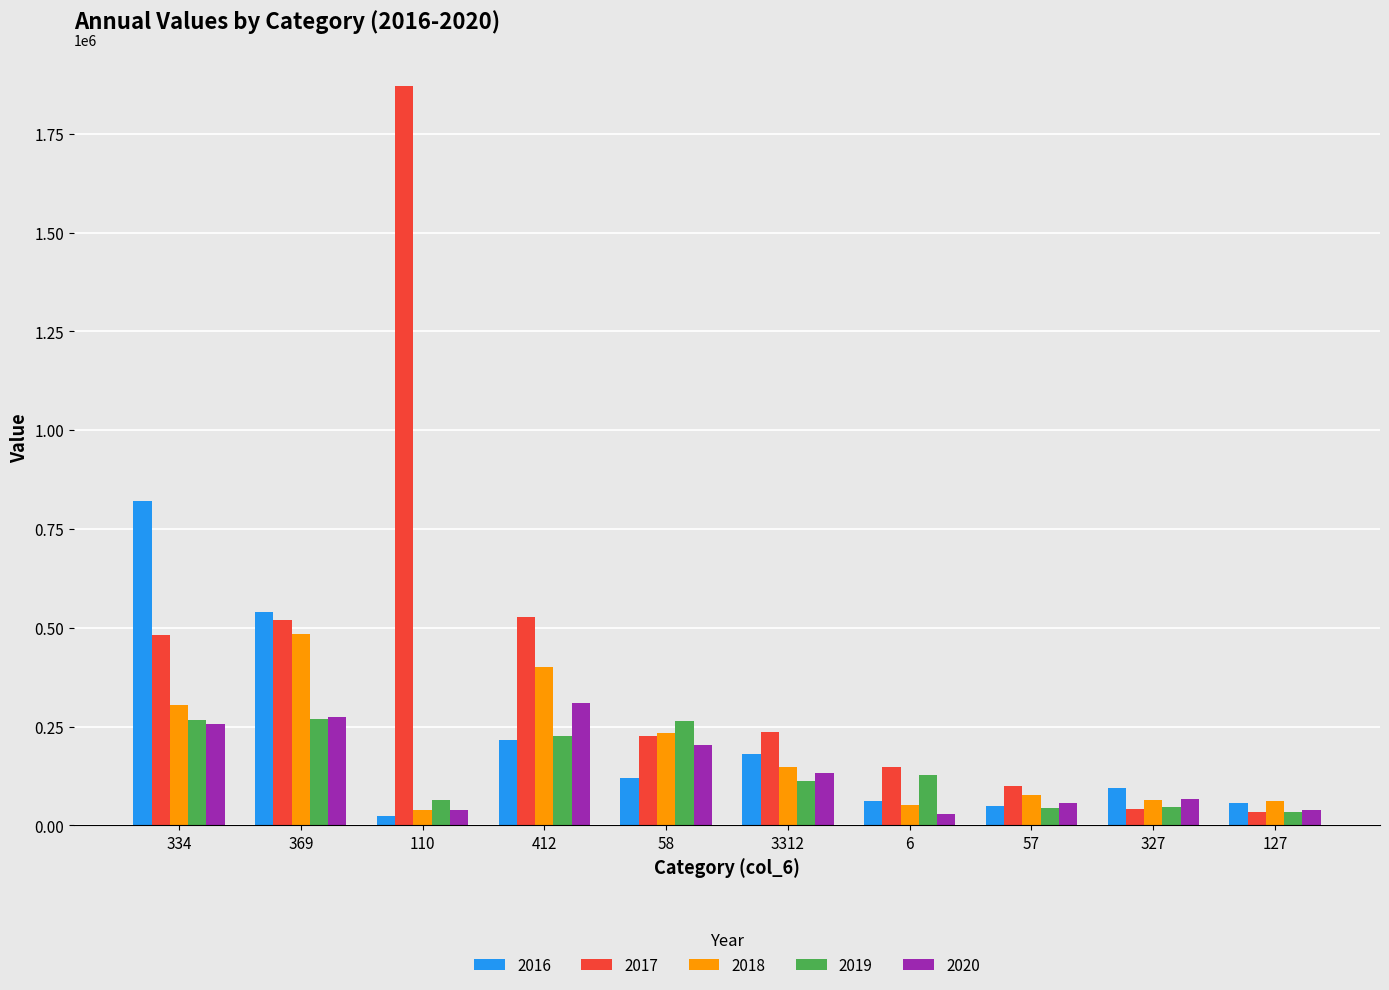

Is the value of 2017 at 127 greater than the value of 2016 at 412?

No